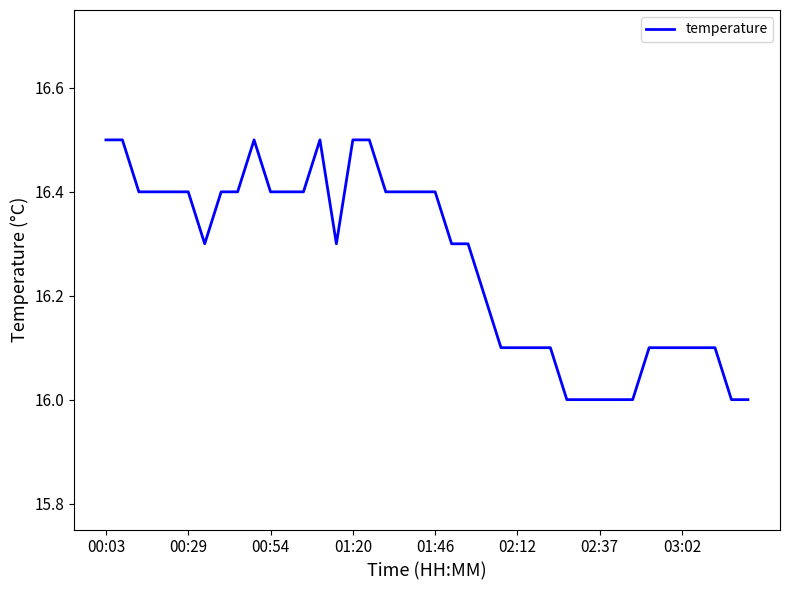

What is the minimum value shown in the chart?

16.0